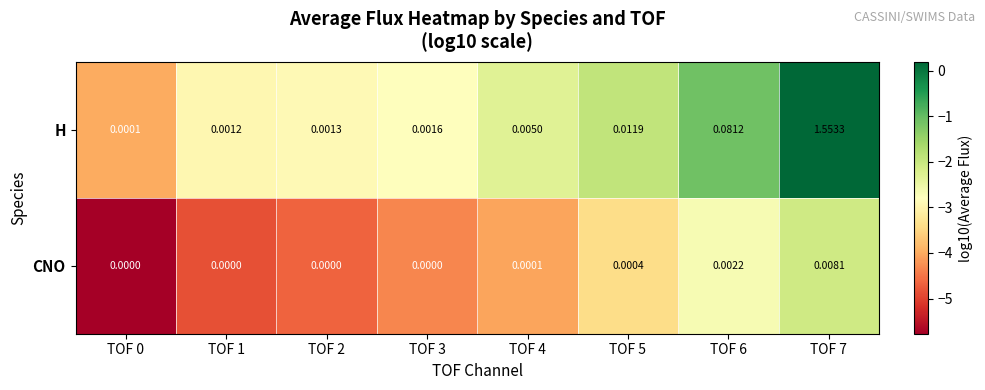

Between TOF 4 and TOF 6, which series saw the biggest shift?

H